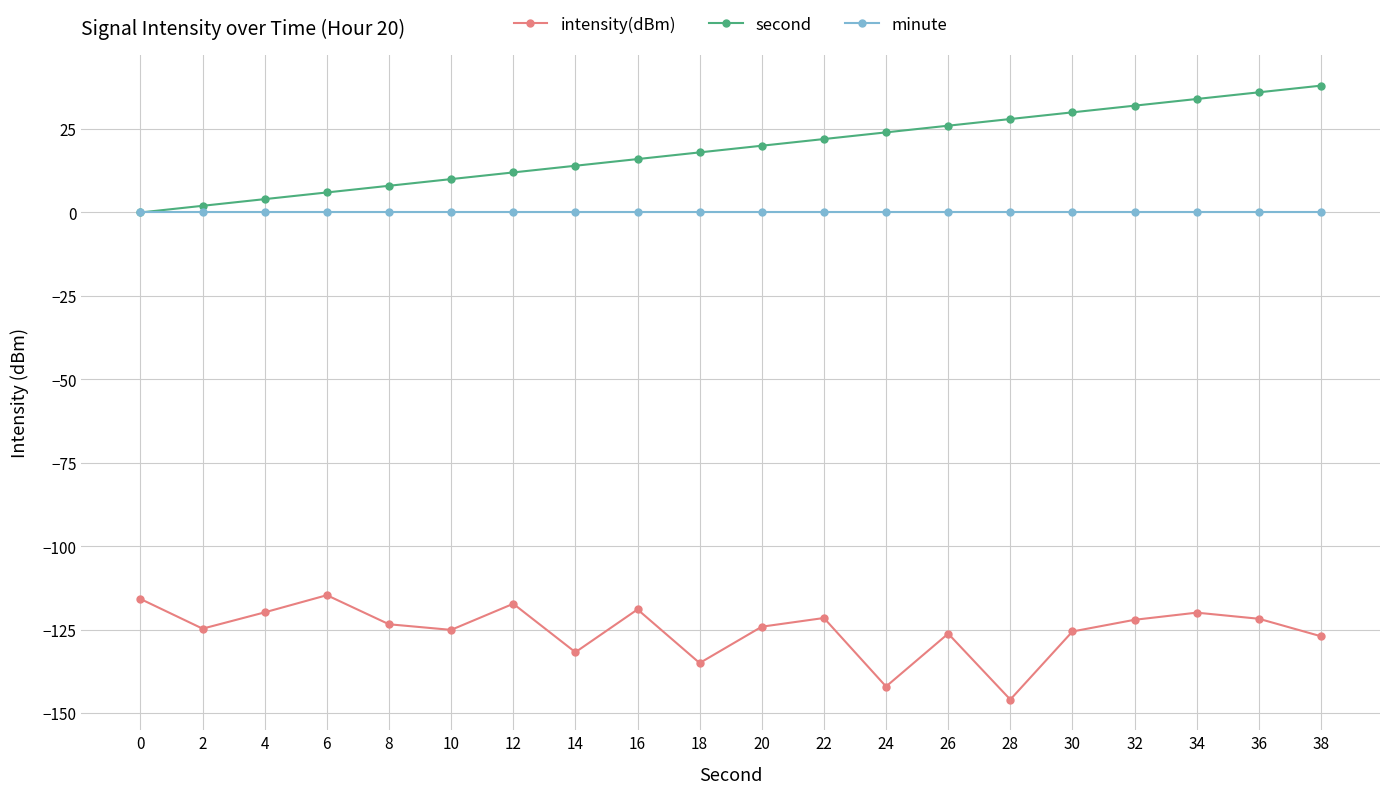

True or false: second and intensity(dBm) intersect in this chart.

False